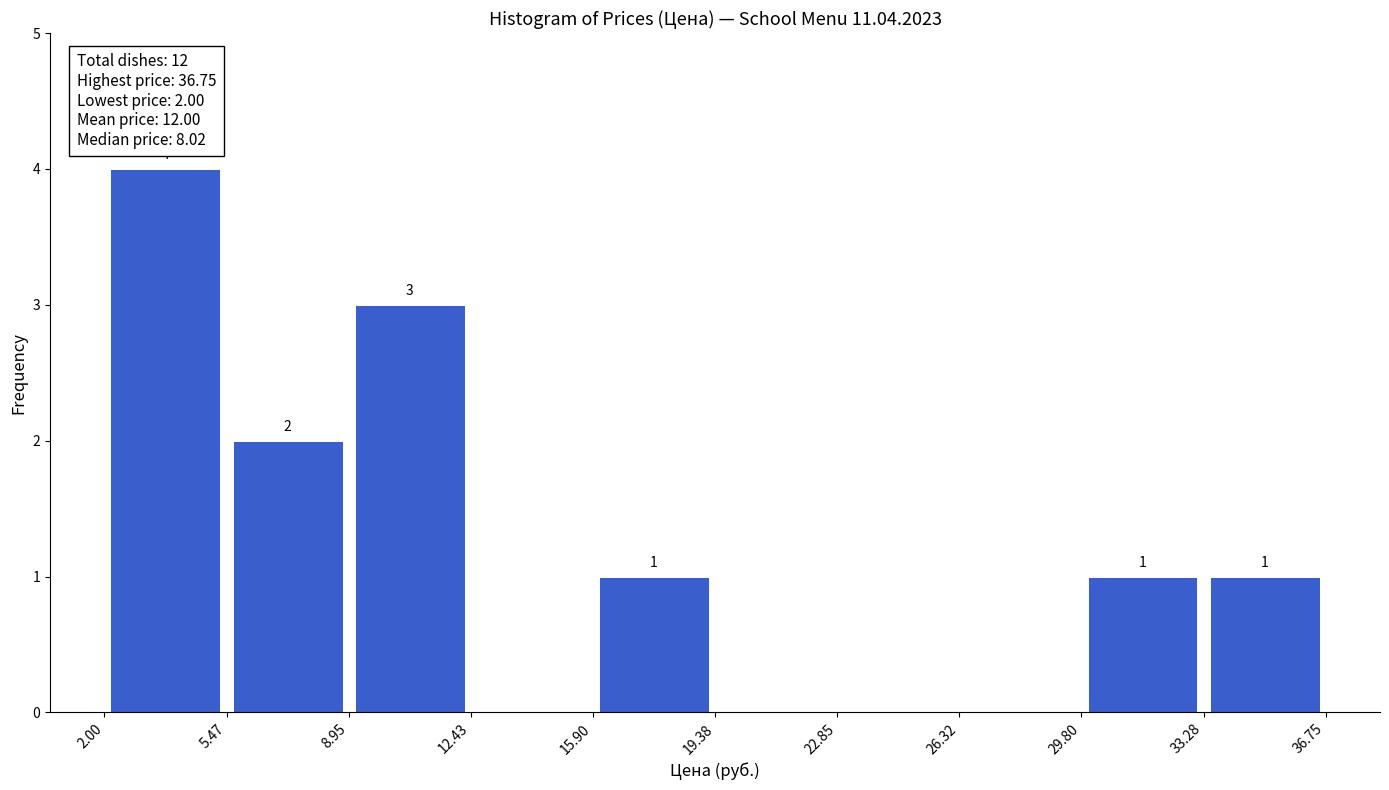

Over which range of the x-axis is the bar tallest?

2.00 to 5.47